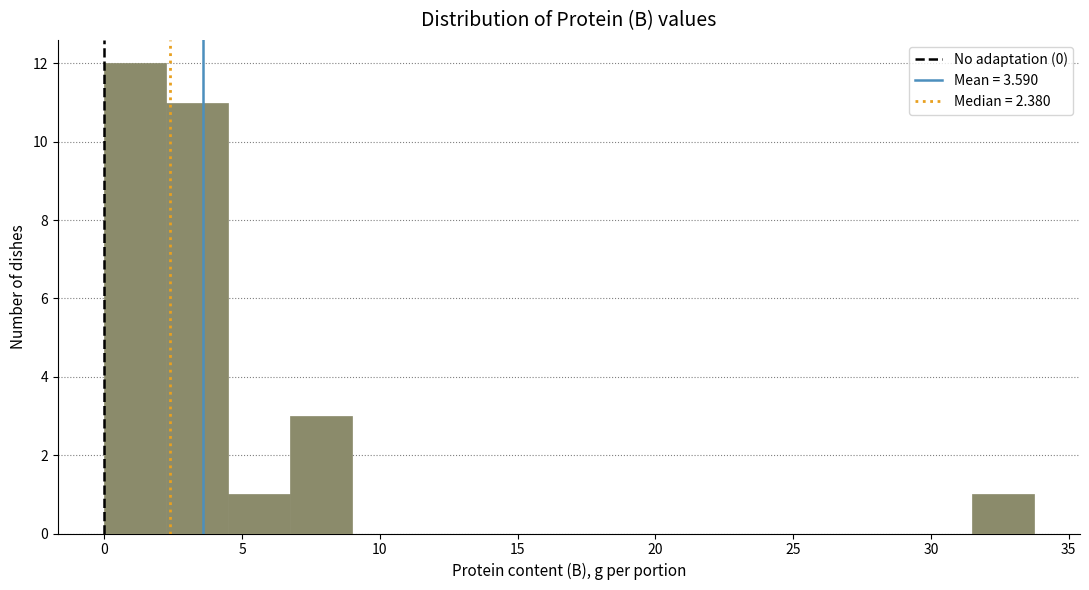

How tall is the bar that spans 0.0 to 2.0 on the x-axis? Neither the bar edges nor the heights are printed on the chart, so give them approximately, as read against the axes.

12